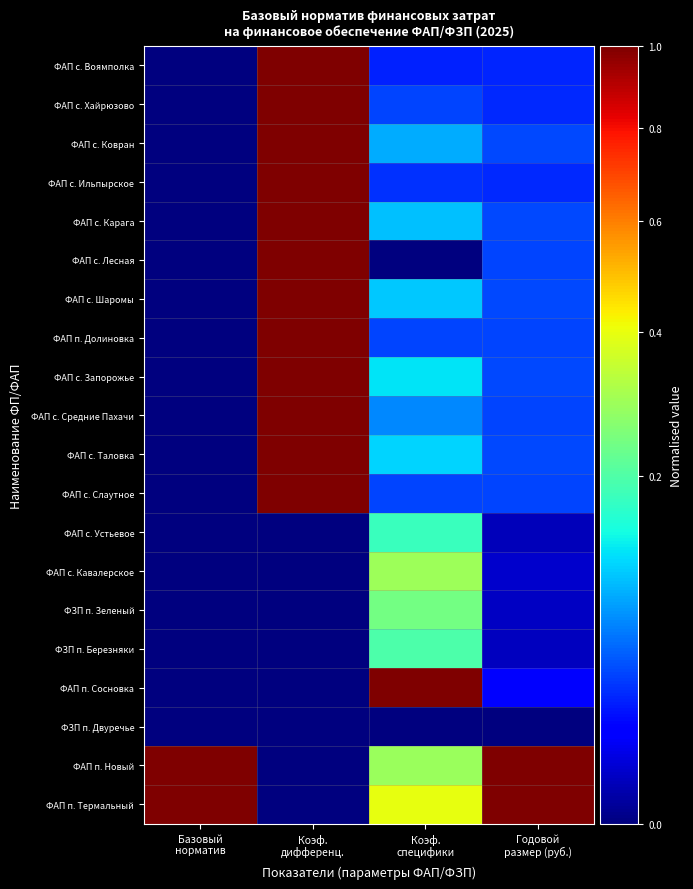

Rank the series at Базовый норматив from highest to lowest value.

ФАП п. Новый, ФАП п. Термальный, ФАП с. Воямполка, ФАП с. Хайрюзово, ФАП с. Ковран, ФАП с. Ильпырское, ФАП с. Карага, ФАП с. Лесная, ФАП с. Шаромы, ФАП п. Долиновка, ФАП с. Запорожье, ФАП с. Средние Пахачи, ФАП с. Таловка, ФАП с. Слаутное, ФАП с. Устьевое, ФАП с. Кавалерское, ФЗП п. Зеленый, ФЗП п. Березняки, ФАП п. Сосновка, ФЗП п. Двуречье